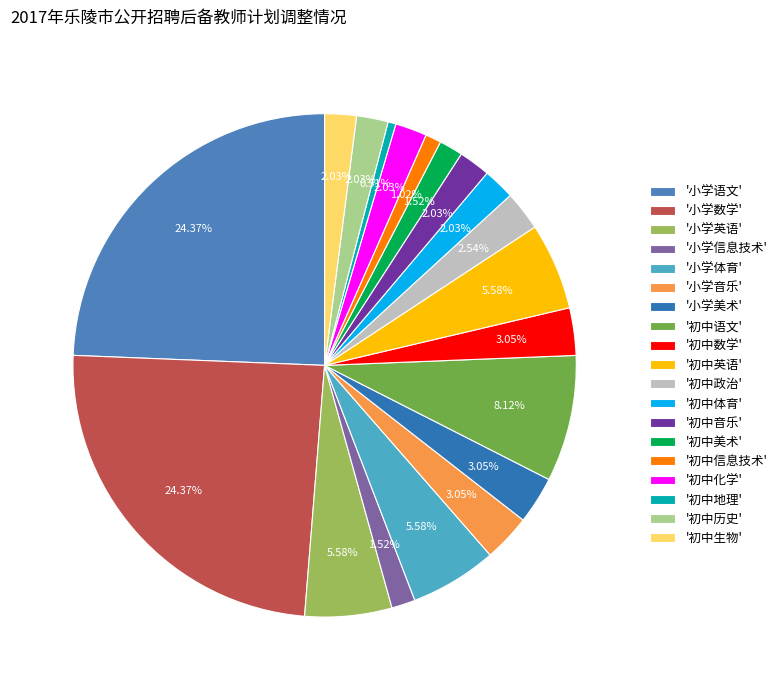

To the nearest percent, what is the average slice percentage?

5%